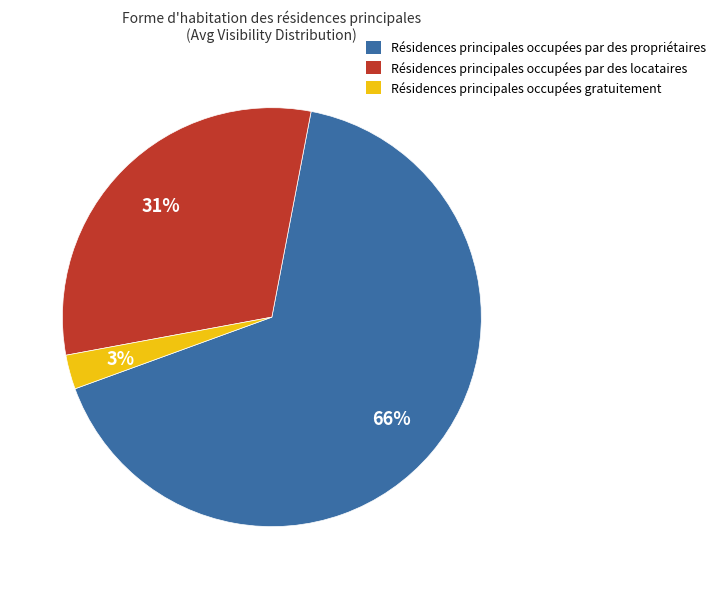

Is there a majority slice in this chart?

Yes